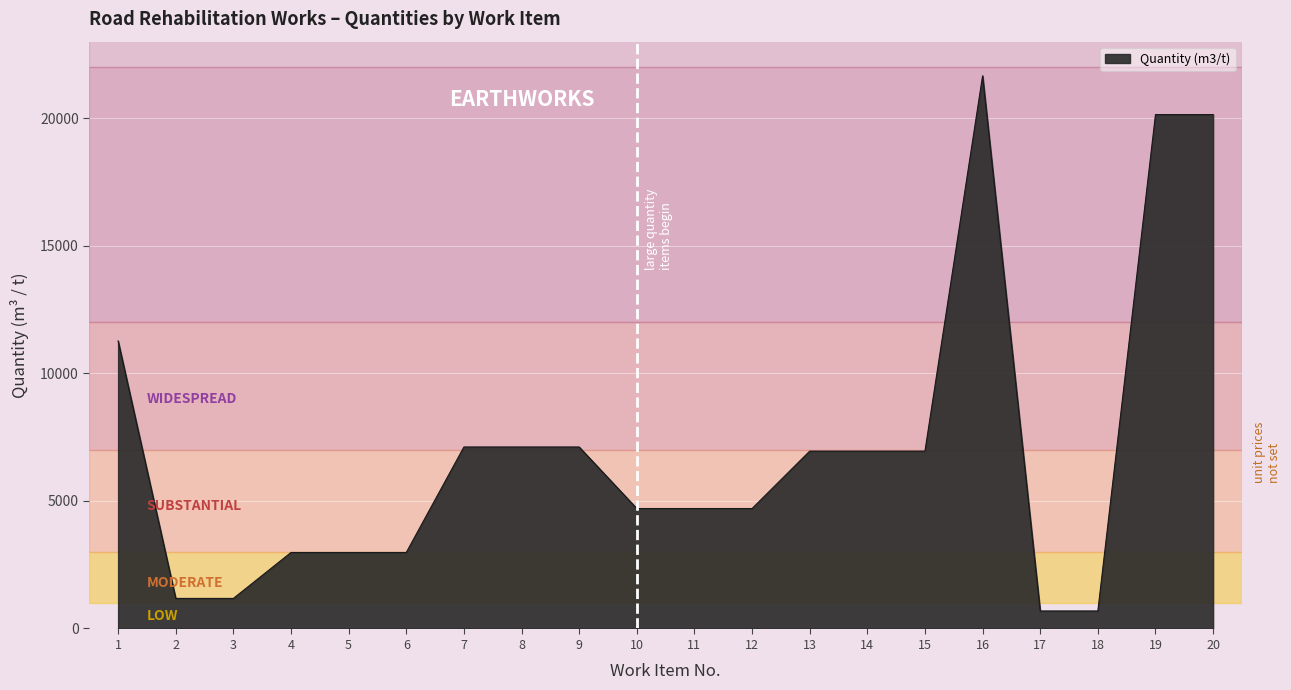

What is the ratio of the value at 20 to the value at 10?

4.3